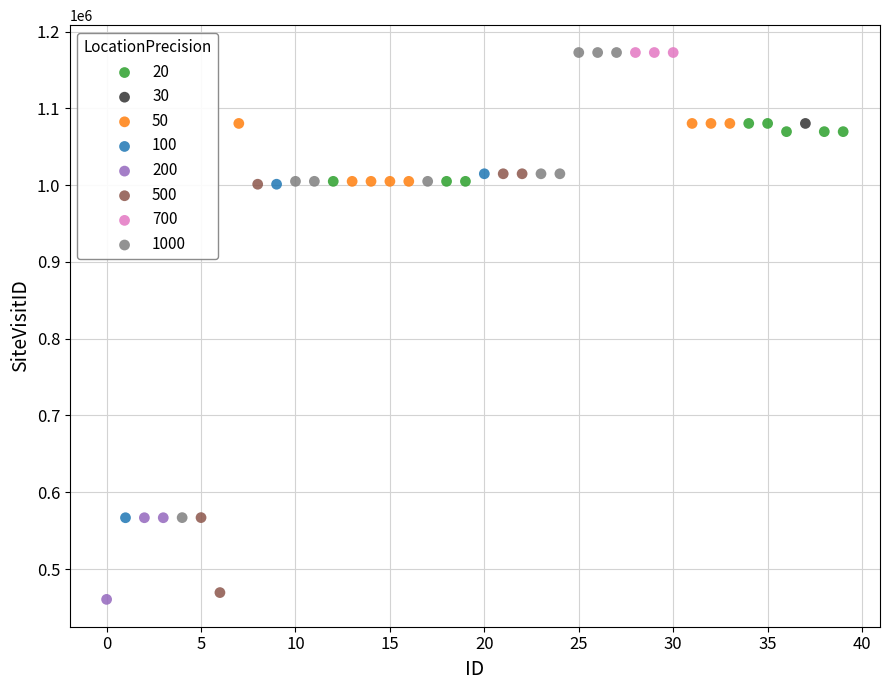

What are all the series names shown in the legend?

20, 30, 50, 100, 200, 500, 700, 1000